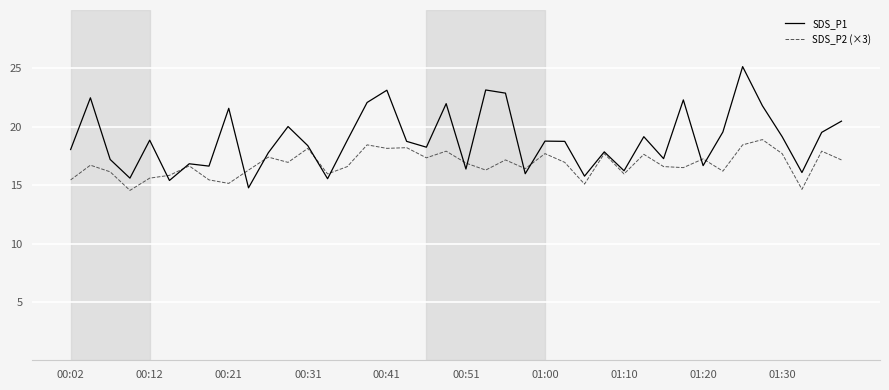

Which series has the largest total across all categories?

SDS_P1